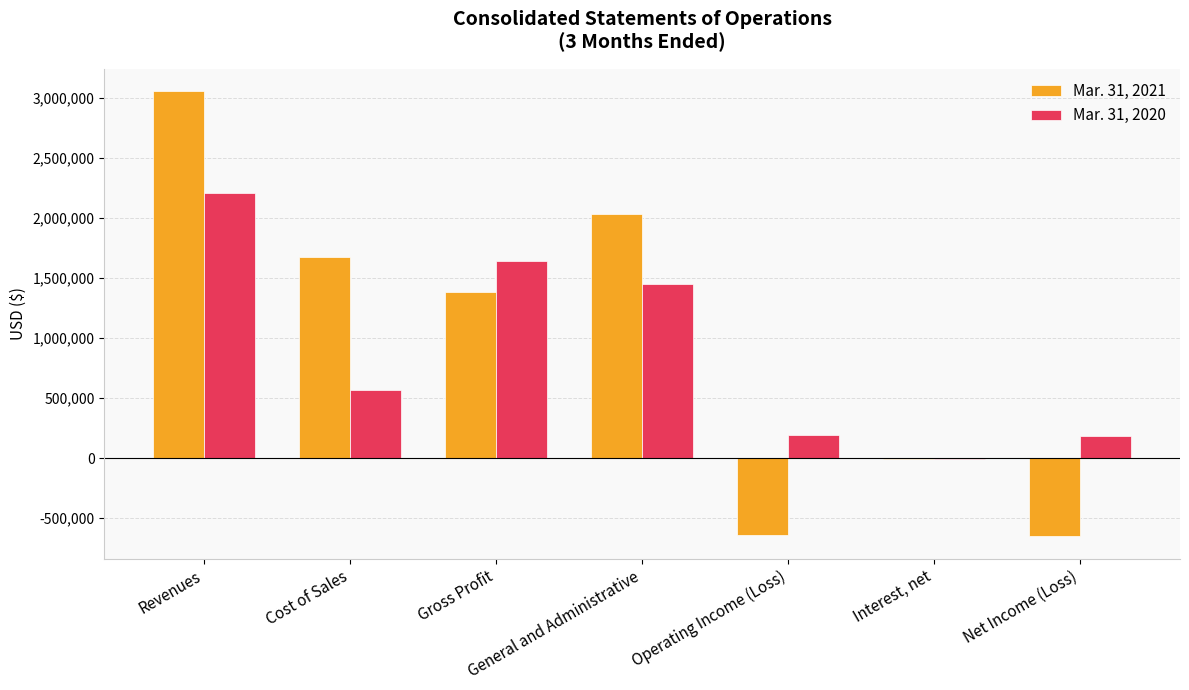

Is it true that Mar. 31, 2021 equals -7264 at Interest, net?

True